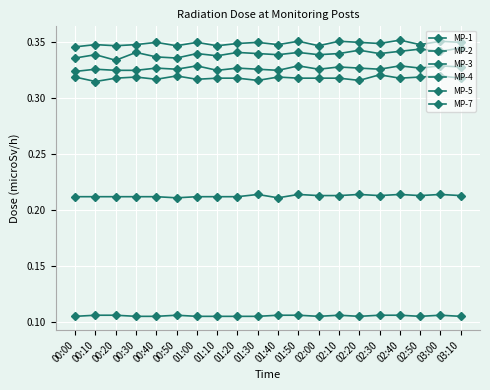

What is the value of the MP-2 point at the 7th from the left?

0.2